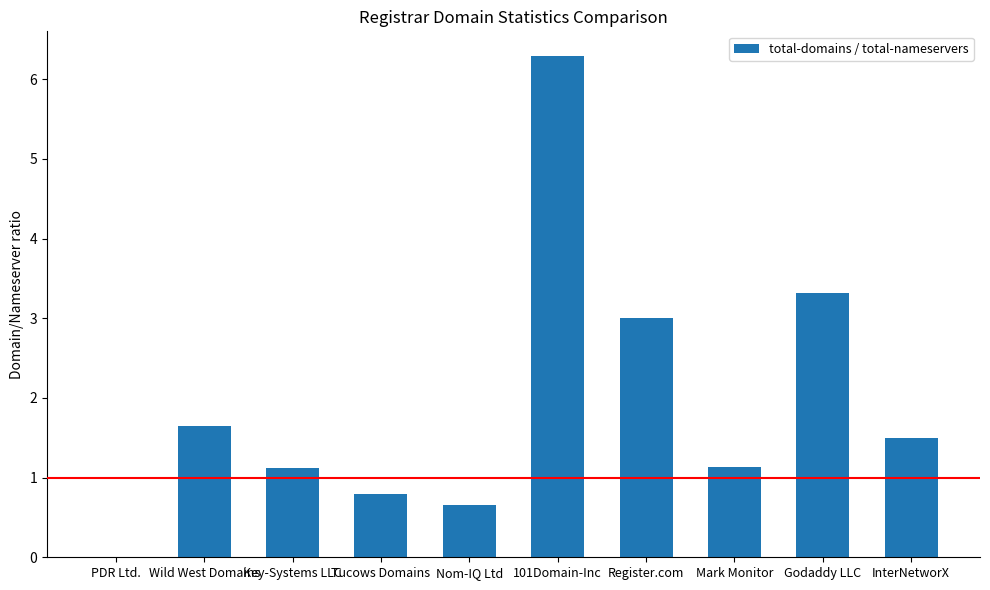

At which label does the data first exceed 1?

Wild West Domains